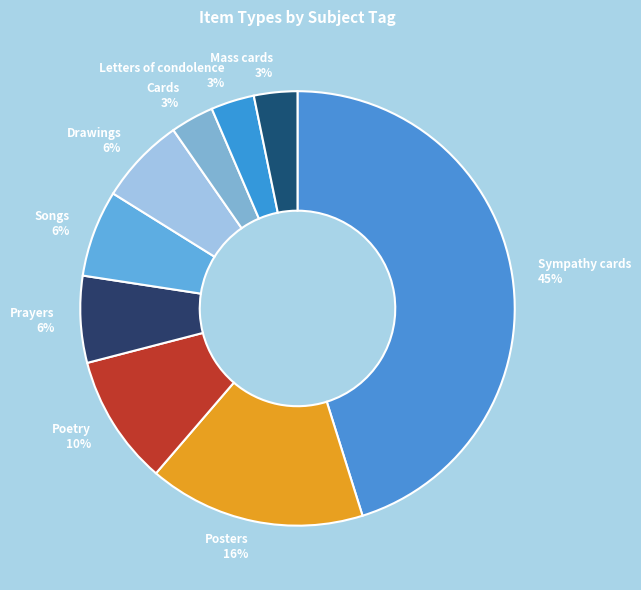

The Posters slice represents 3% of the pie. True or false?

False